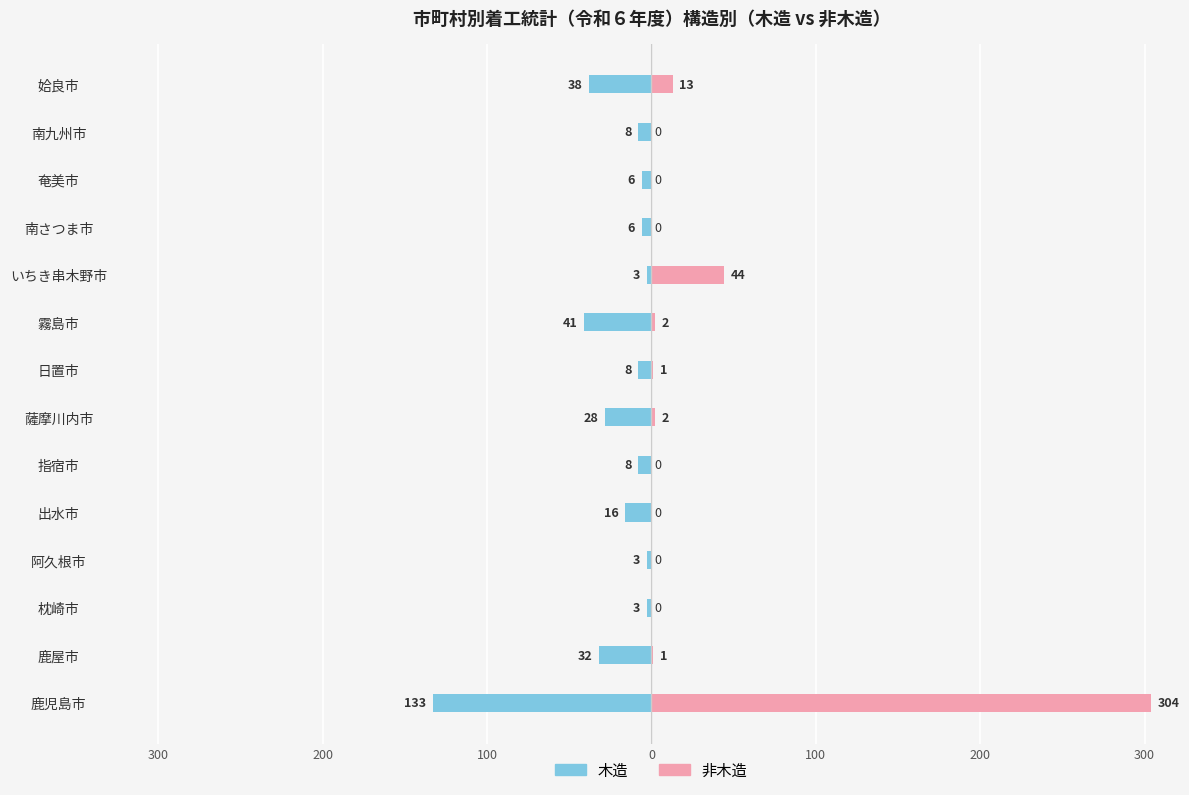

Read the 非木造 value at 鹿児島市, to the nearest 10.

300